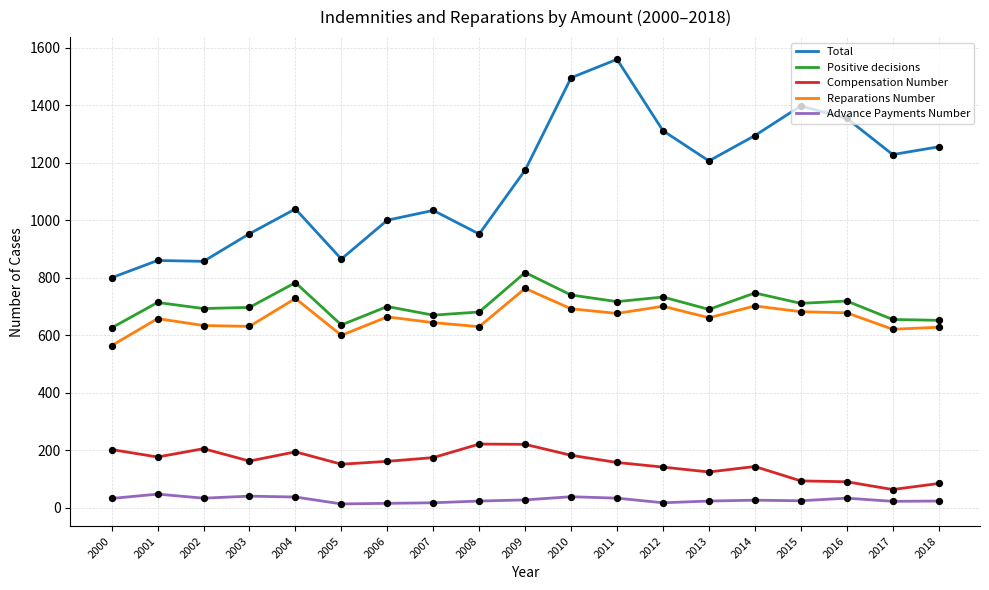

Which series has the largest range (max minus min)?

Total